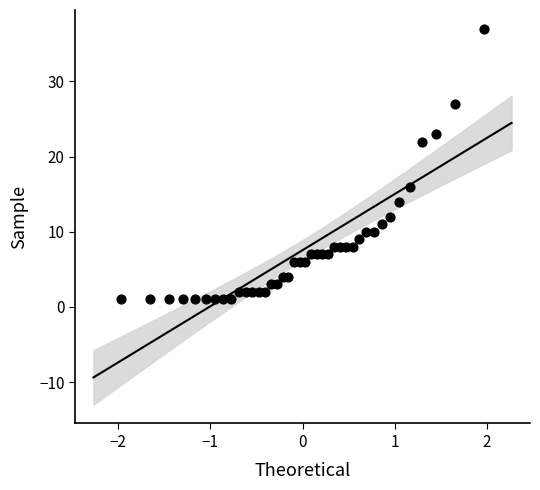

What is the range of Y values (max minus min)?

36